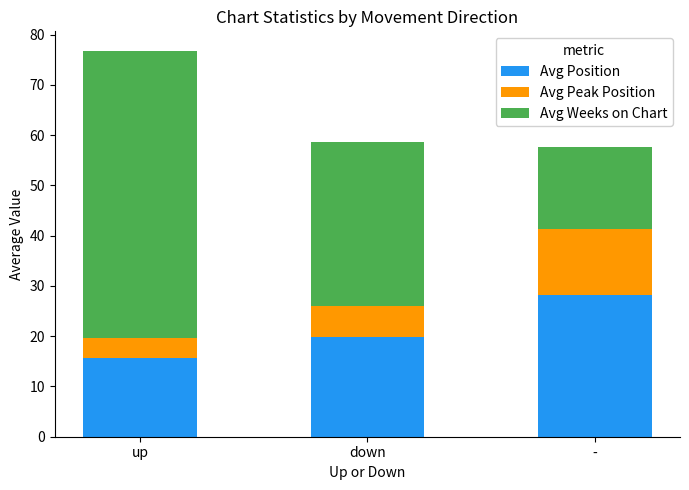

What is the sum of all Avg Position values?

63.8